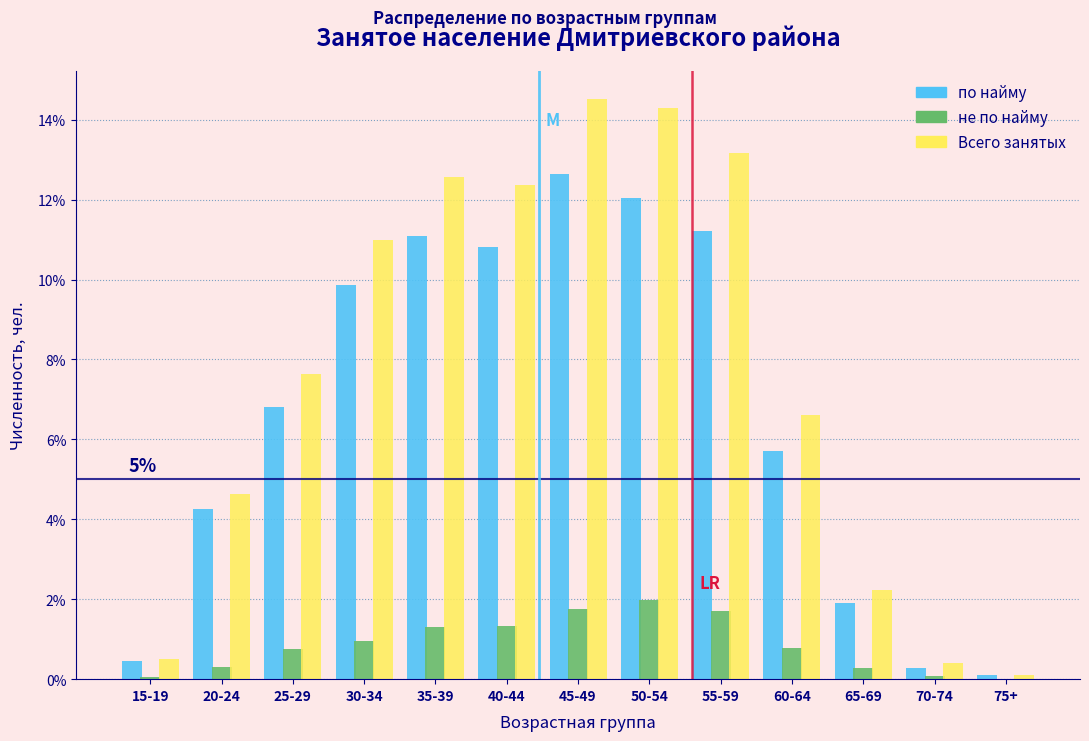

Does the chart contain stacked bars?

No